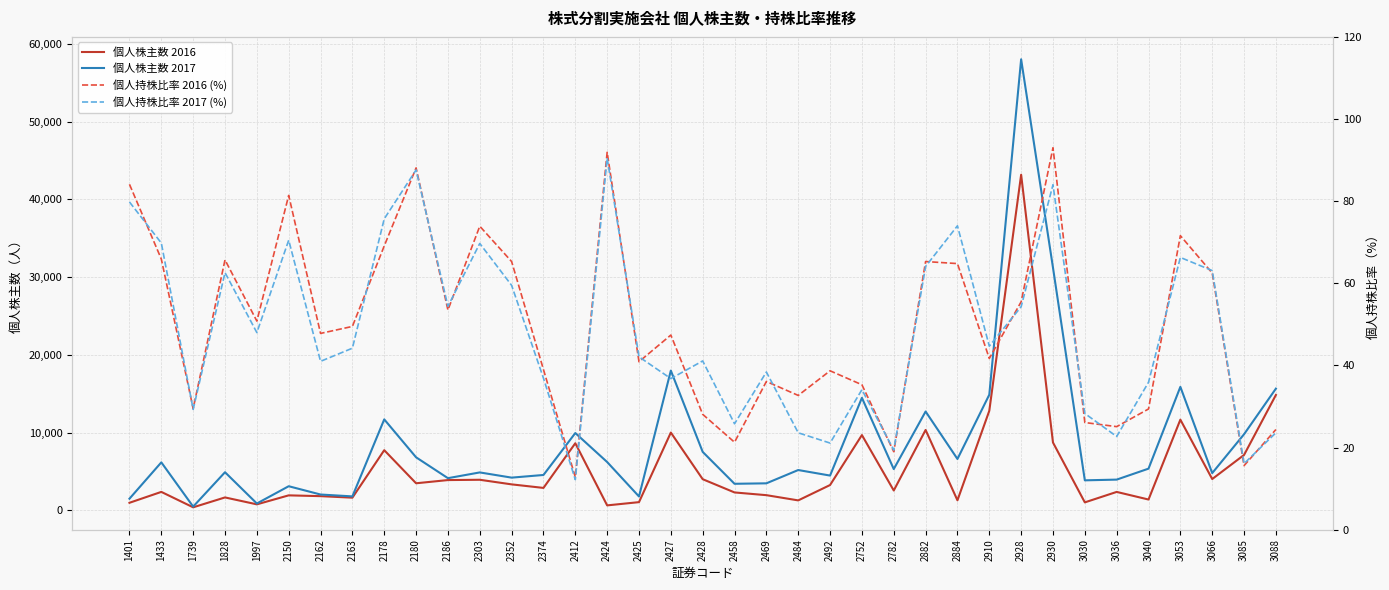

True or false: 個人株主数 2016 and 個人株主数 2017 cross at least once.

False